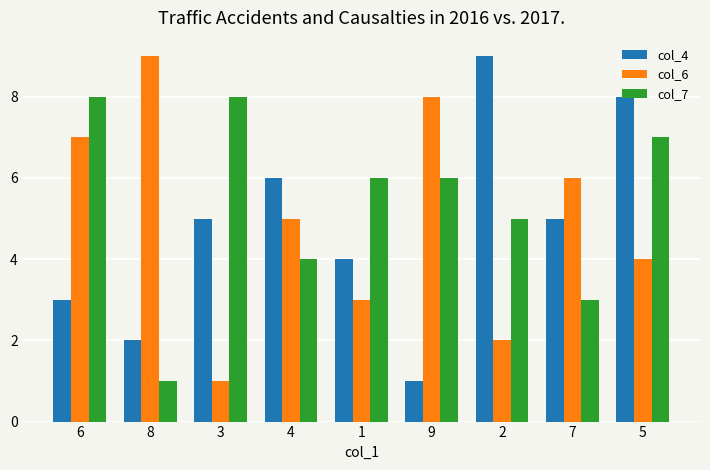

List the series in order of their overall mean, highest first.

col_7, col_6, col_4